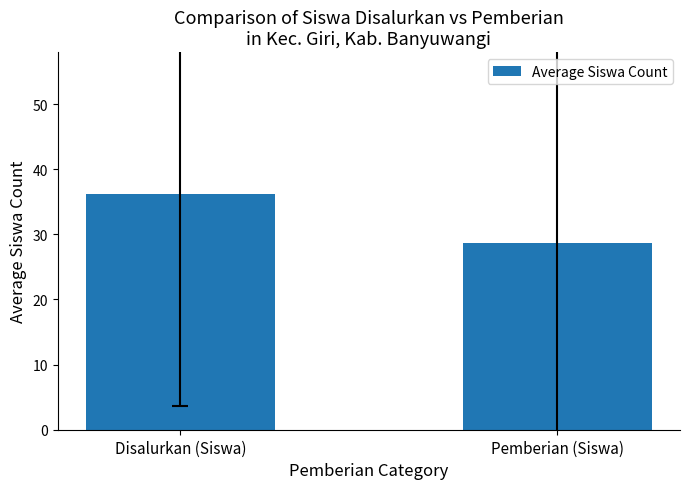

Reading left to right, extract all data points from this chart.

36.2	28.7